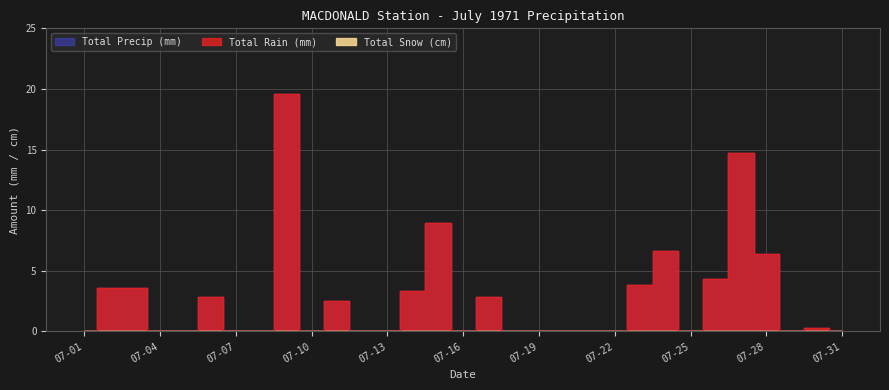

The Total Rain (mm) series shows 0.0 at 07-16. True or false?

True